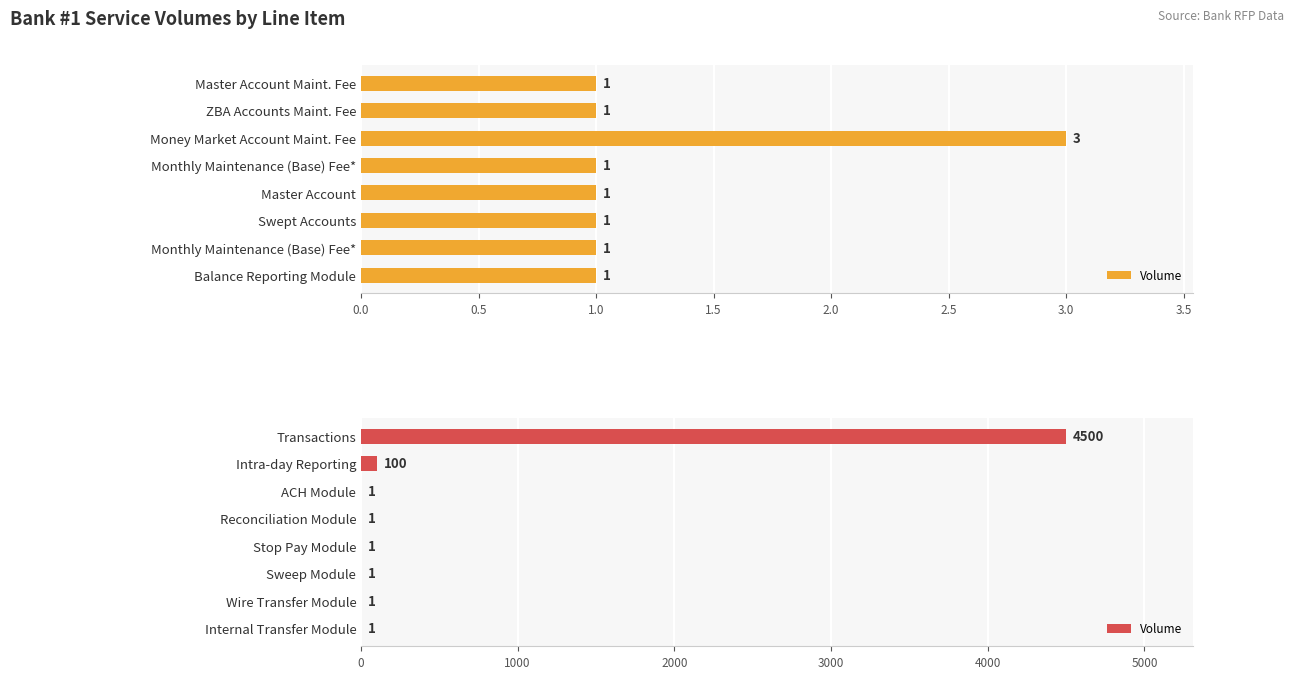

What is the difference between the maximum and minimum values?

4499